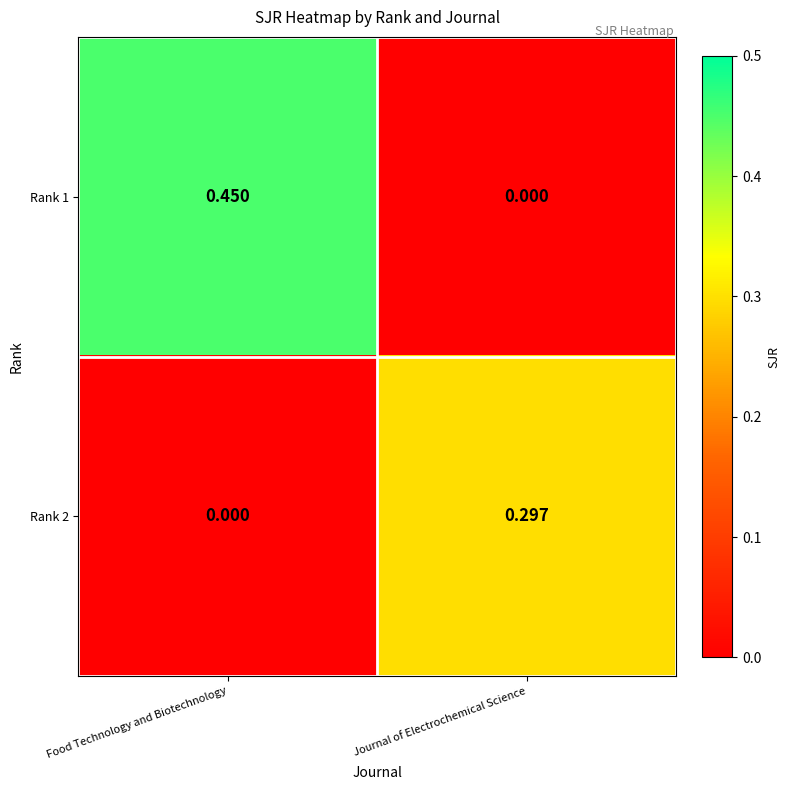

Which category has the highest value in the Rank 2 series?

Journal of Electrochemical Science